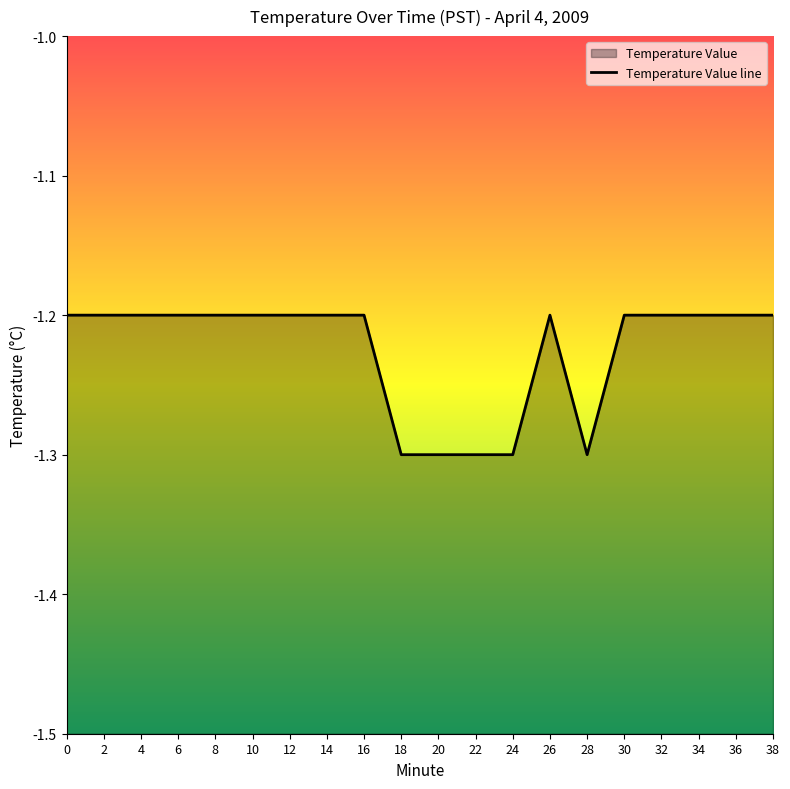

What is the value of the 14th point from the left?

-1.2